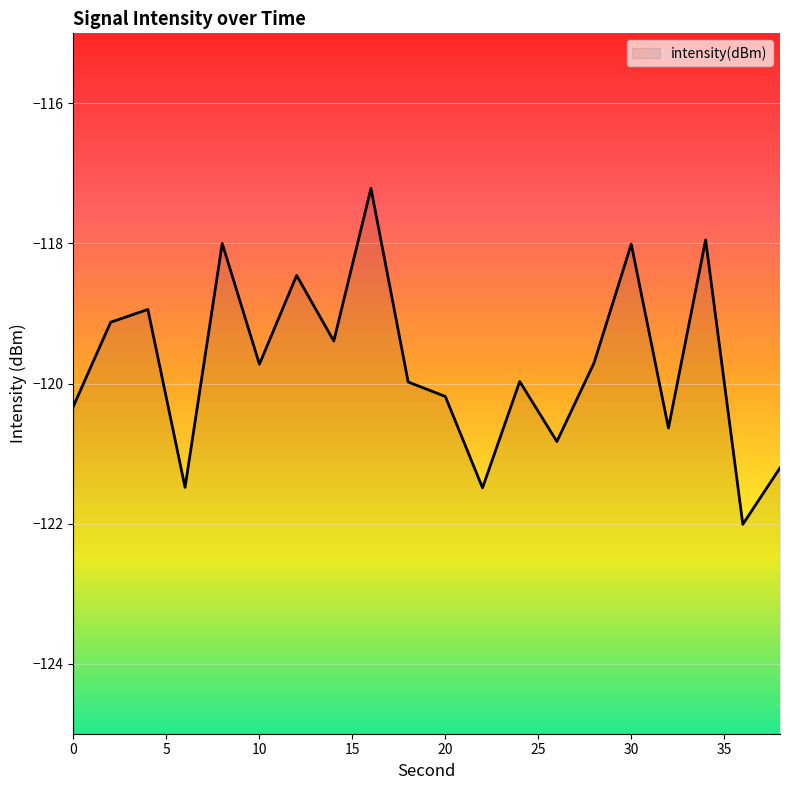

How many data points are above -119?

6